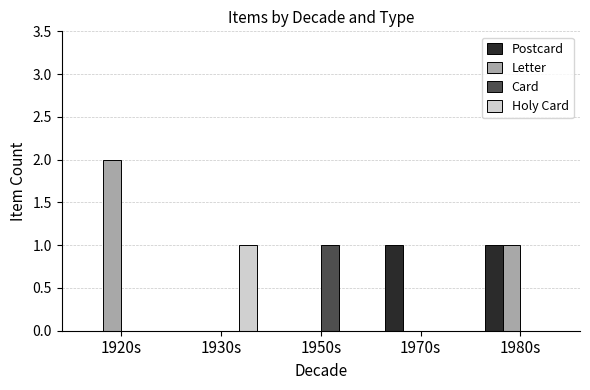

The value of Card at 1920s is 0. True or false?

True